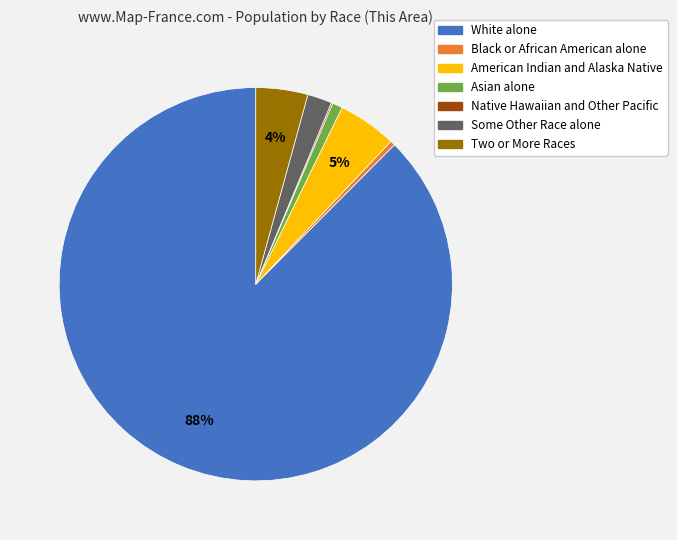

To the nearest percent, what is the average slice percentage?

14%